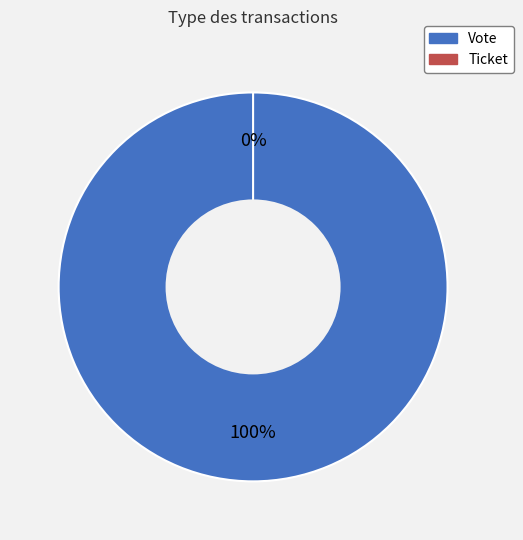

Rank the categories by value from highest to lowest.

Vote, Ticket